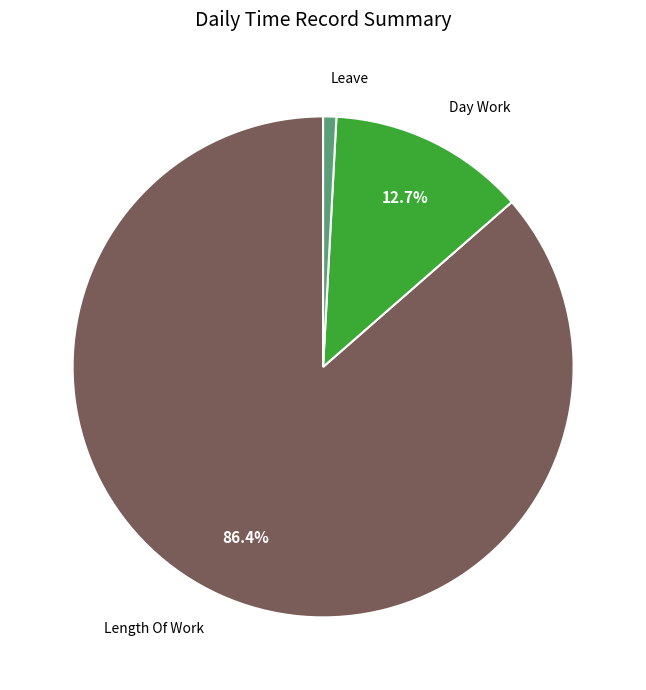

Is there any slice that represents more than half of the pie?

Yes